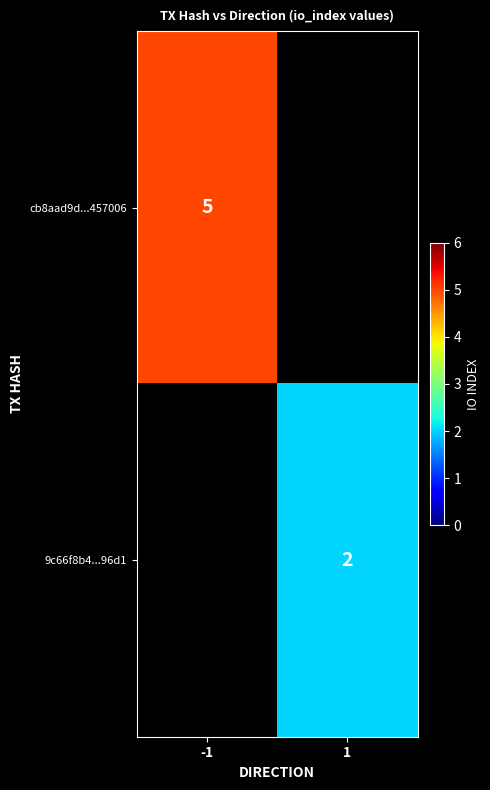

Is it true that 9c66f8b4...96d1 equals 2 at 1?

True